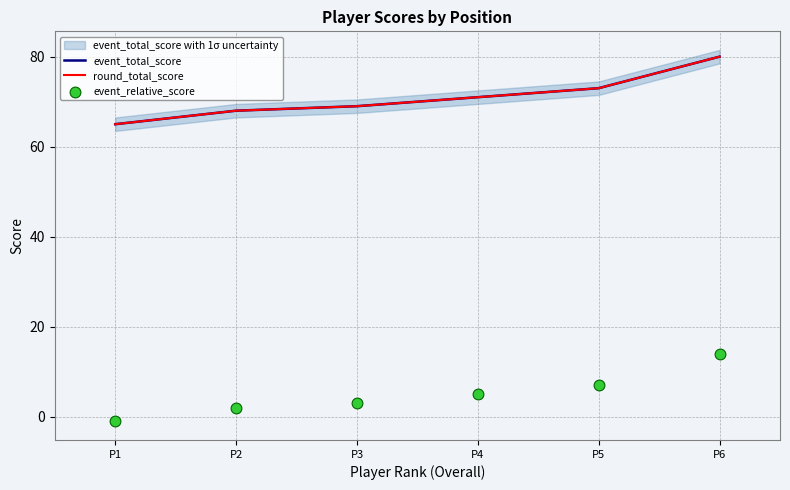

At how many categories does at least one series exceed 28?

6